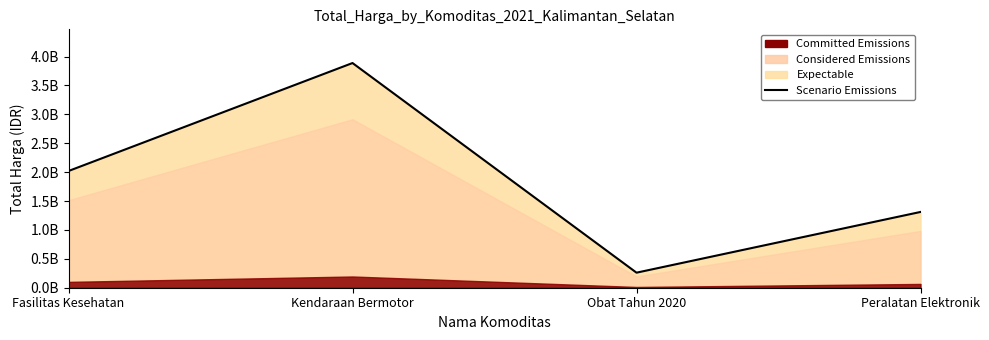

Where is the first local minimum?

Obat Tahun 2020